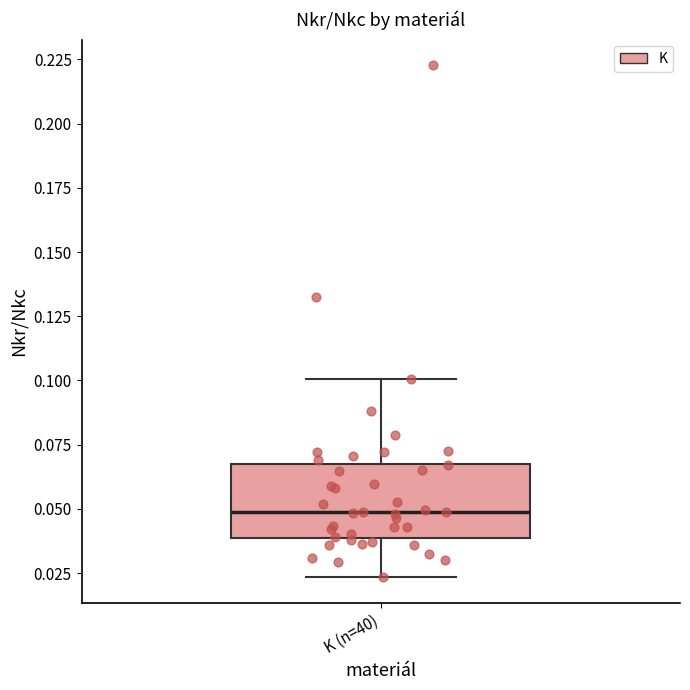

Transcribe this box plot: give where the median line is, the range the box spans, and where the two whiskers end, as read against the y-axis. The values are not printed on the chart, so give them approximately, as read against the axis.

median 0.050, box 0.040 to 0.070, whiskers 0.025 to 0.100